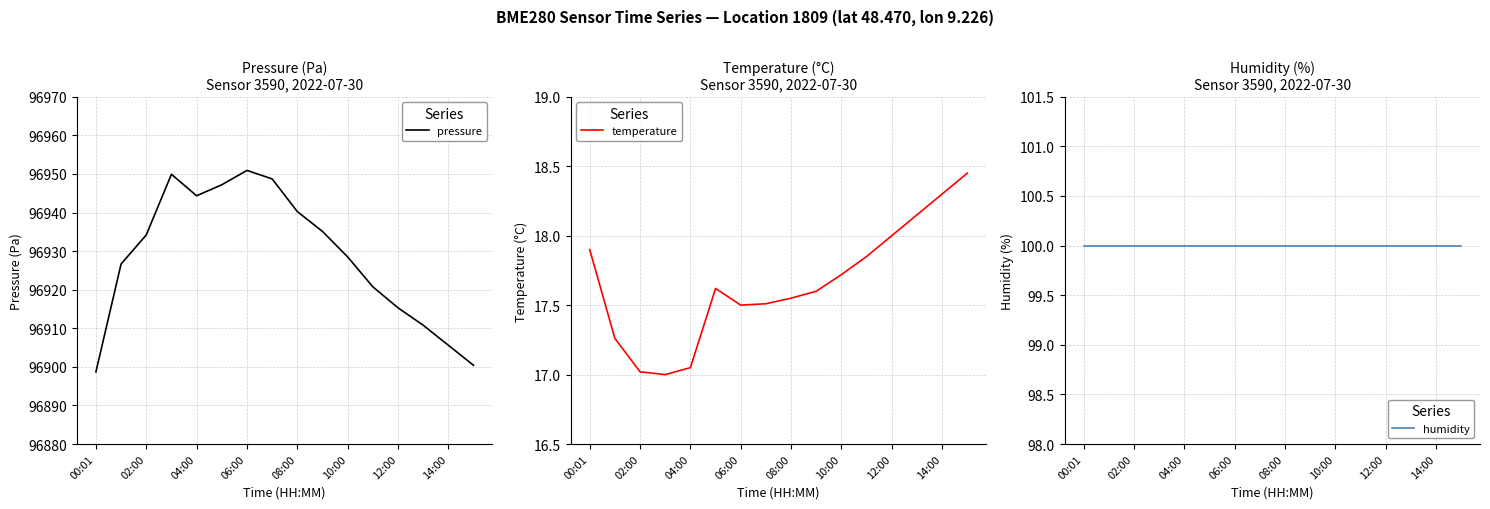

The value of pressure at 08:00 is 22314.0. True or false?

False